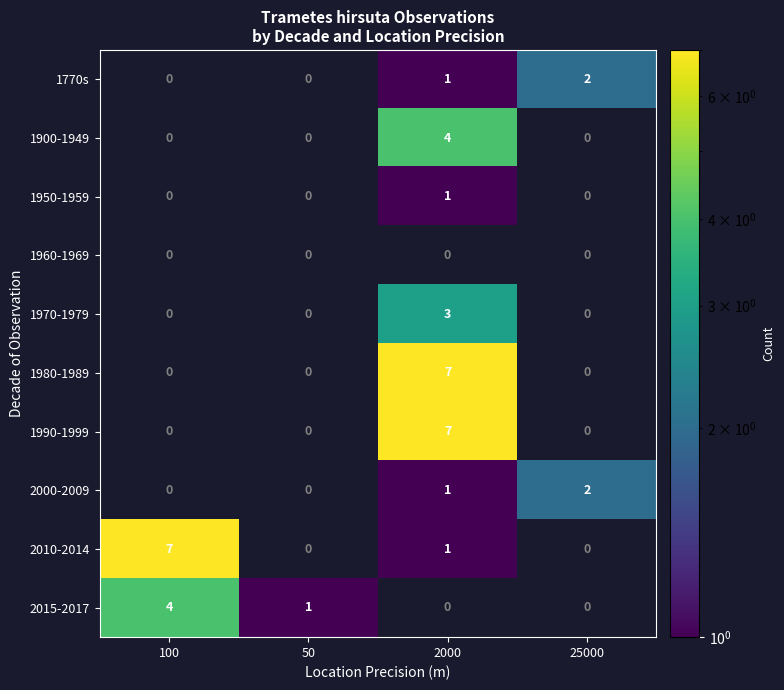

What is the greatest value displayed?

7